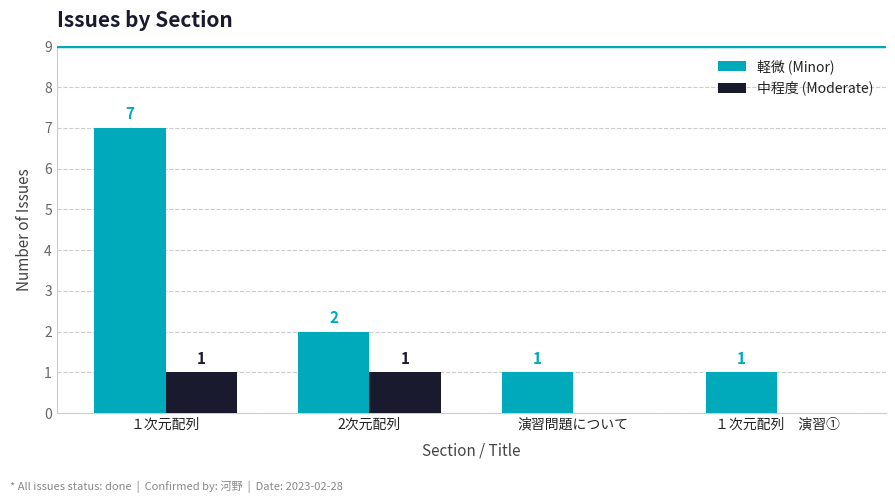

Is it true that 軽微 (Minor) equals 2 at 2次元配列?

True